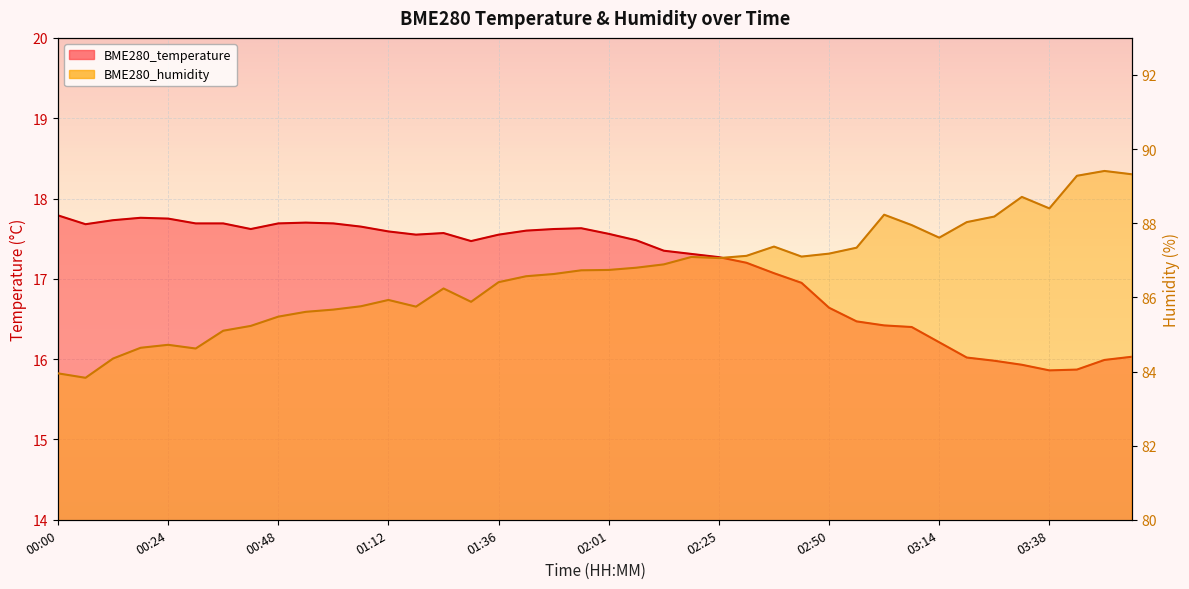

Between 01:43 and 02:38, which series saw the biggest shift?

BME280_humidity